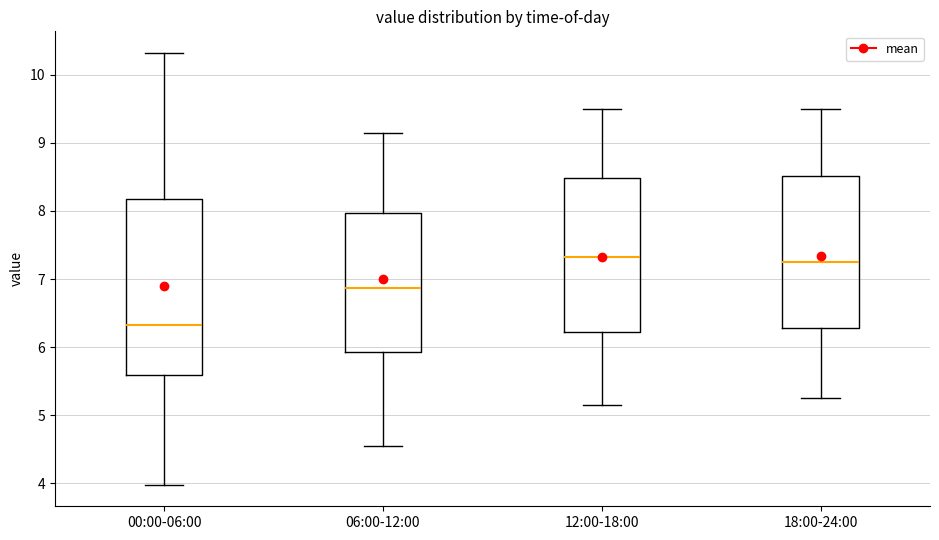

Comparing the boxes themselves (not the whiskers), which one is the tallest?

00:00-06:00